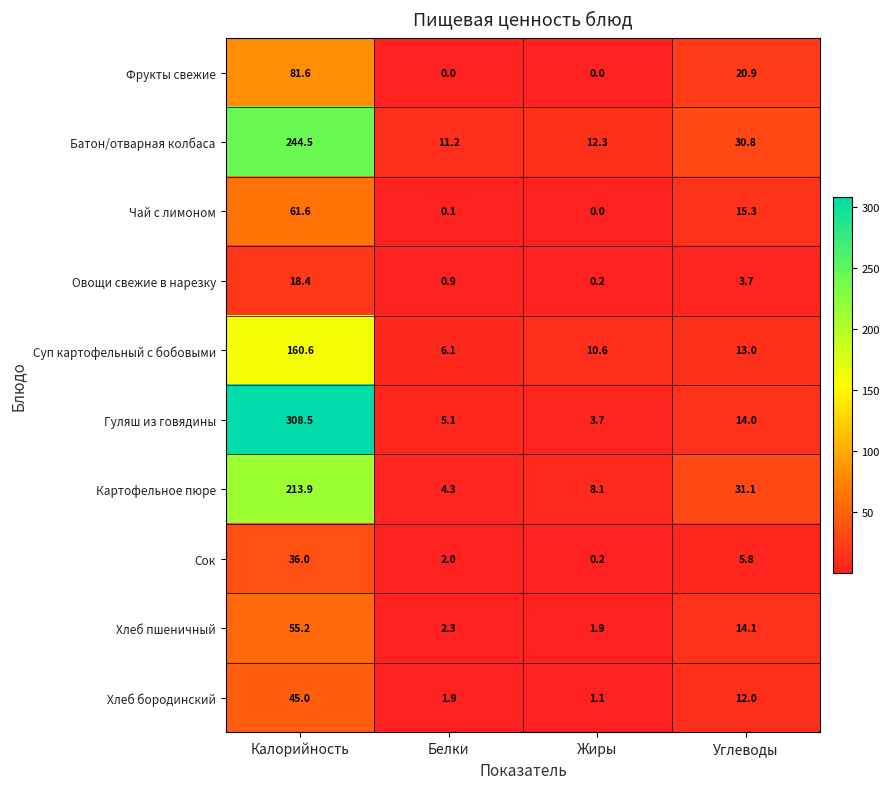

Which series has the widest spread of values?

Гуляш из говядины